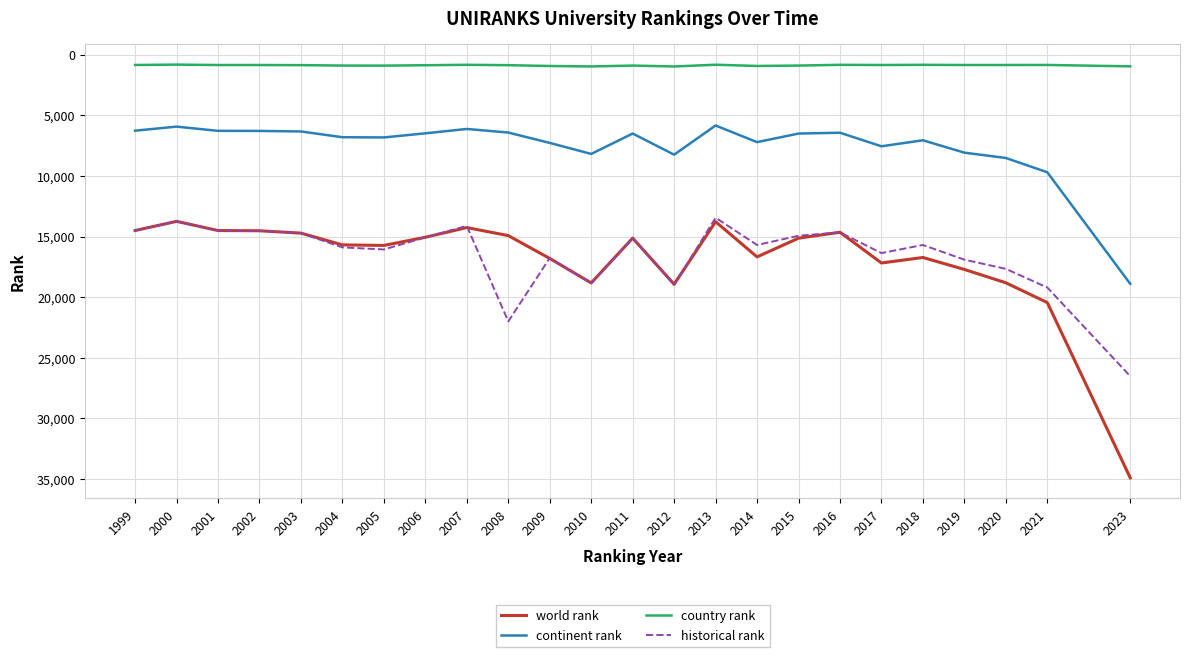

Is it true that historical rank equals 11022.5 at 2008?

False